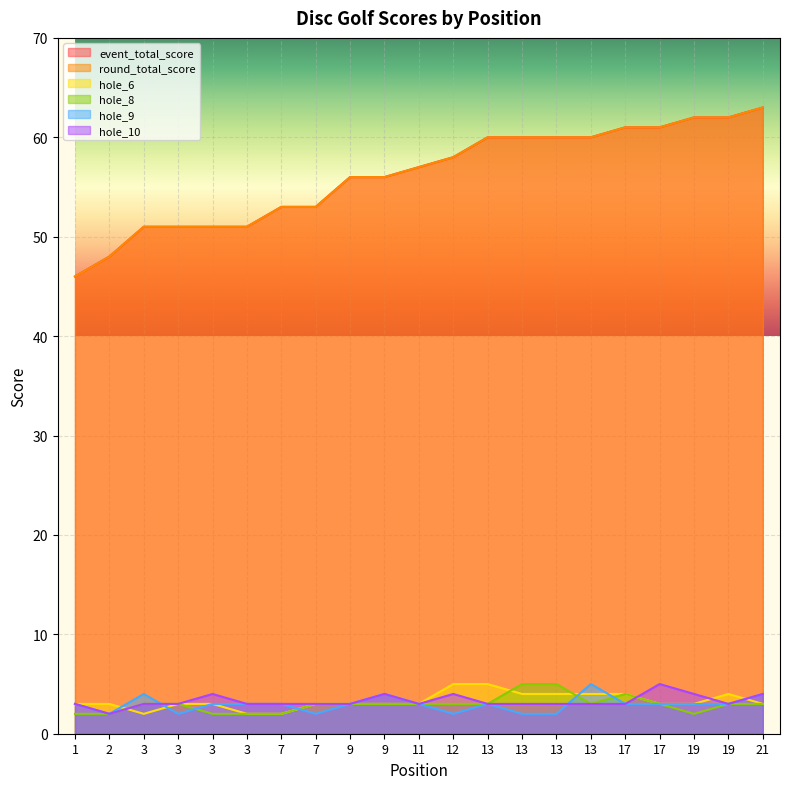

What is the greatest value displayed?

63